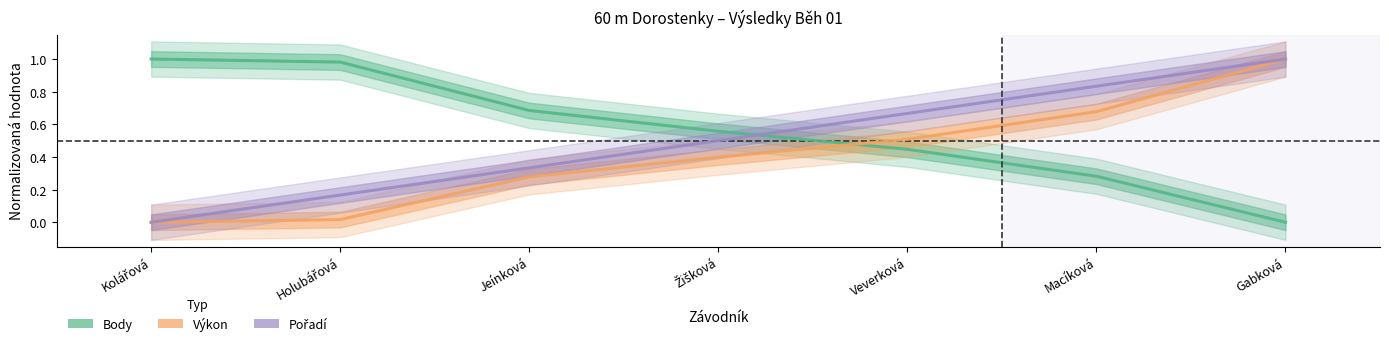

How many values in Pořadí are above zero?

6